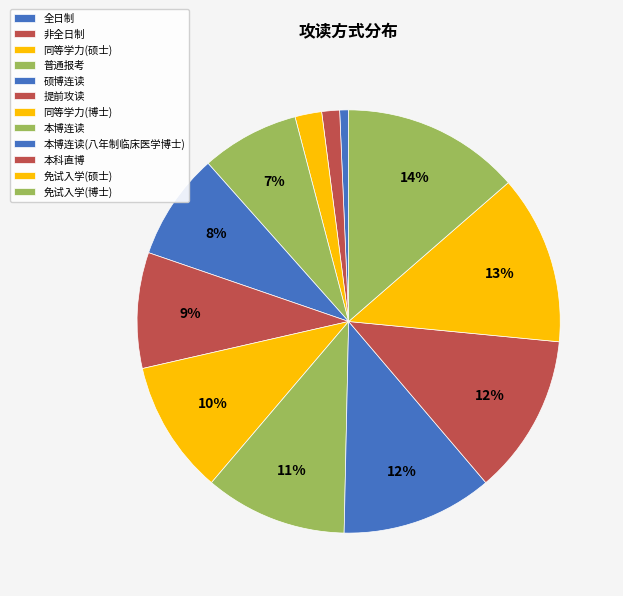

Is it true that 普通报考 is 19% of the pie?

False